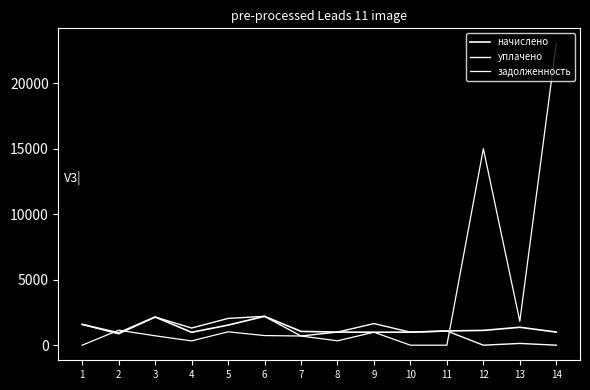

Where is the first local maximum for начислено?

3